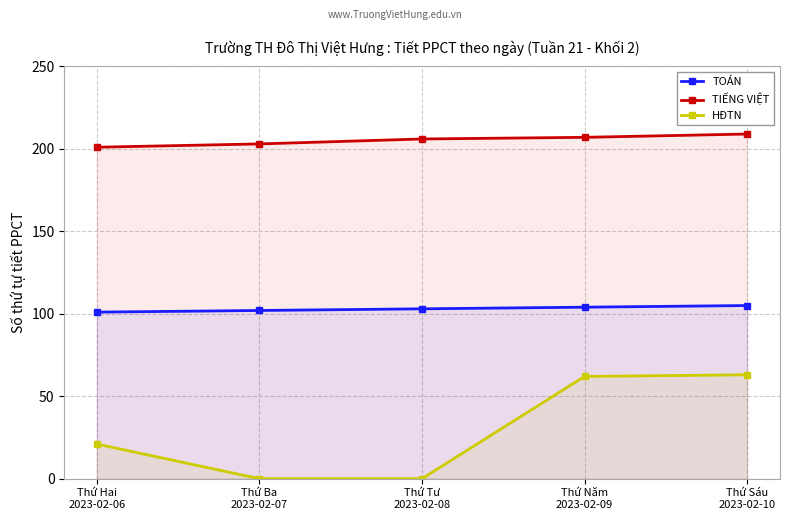

Where does the HĐTN series first go above 21?

Thứ Năm
2023-02-09